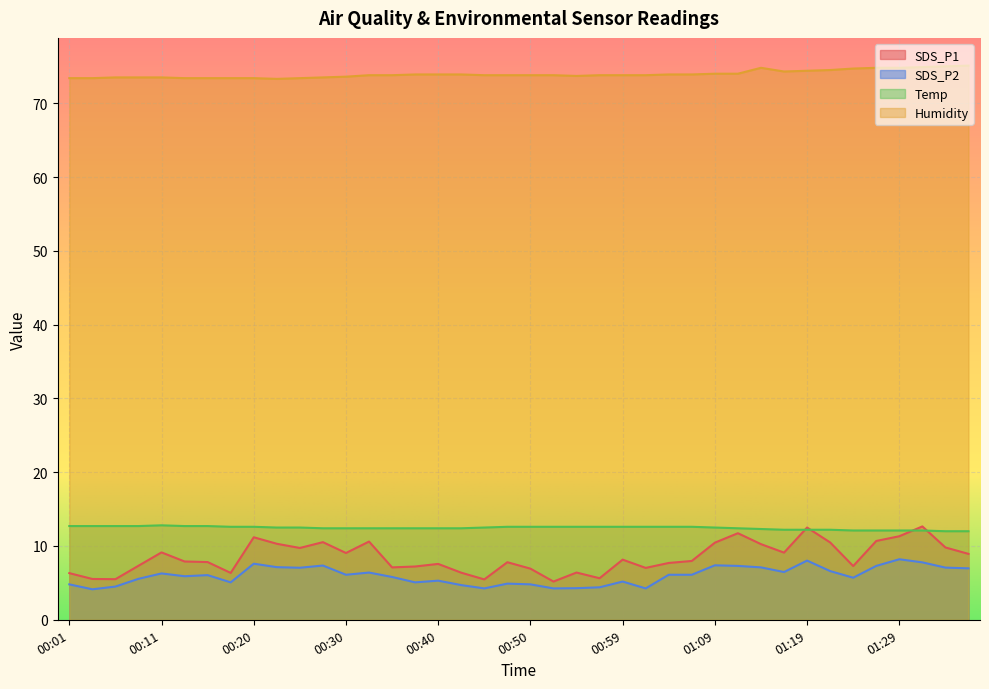

List the series in order of their peak value, highest first.

Humidity, Temp, SDS_P1, SDS_P2